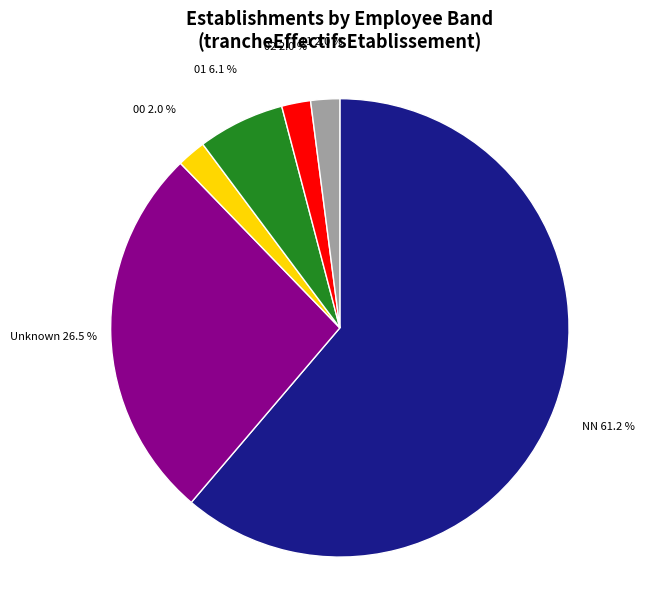

Count the number of slices in the pie.

6